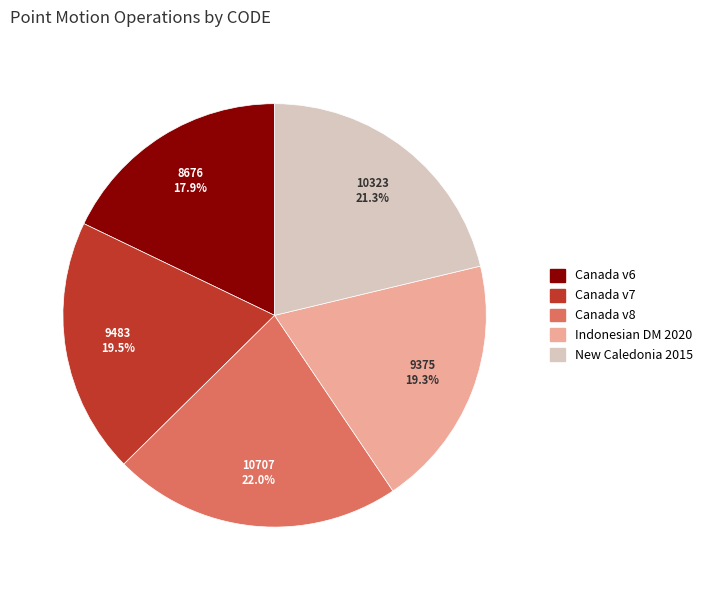

Is there a majority slice in this chart?

No